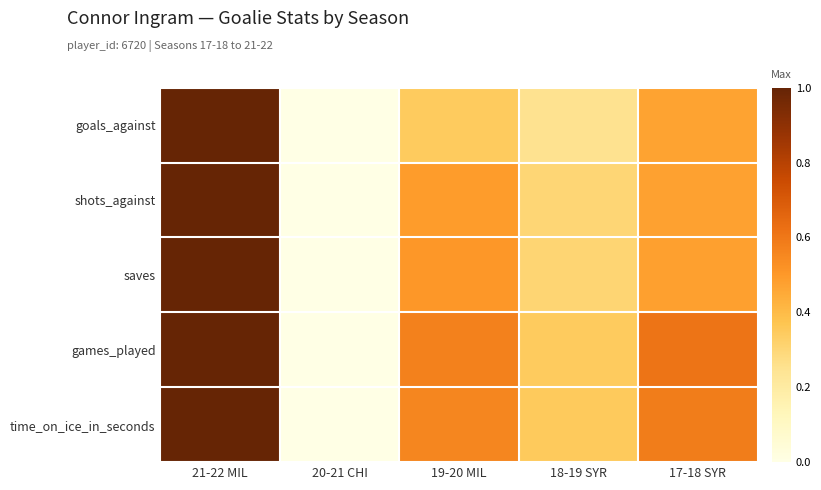

Between 20-21 CHI and 18-19 SYR, which is larger?

18-19 SYR